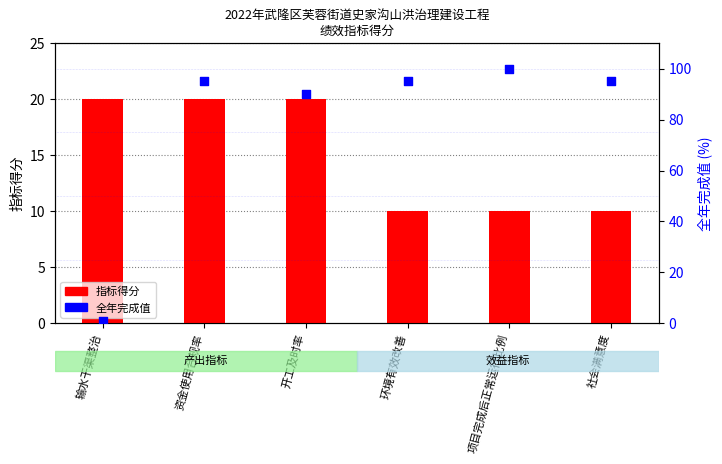

At how many categories does at least one series exceed 60?

5